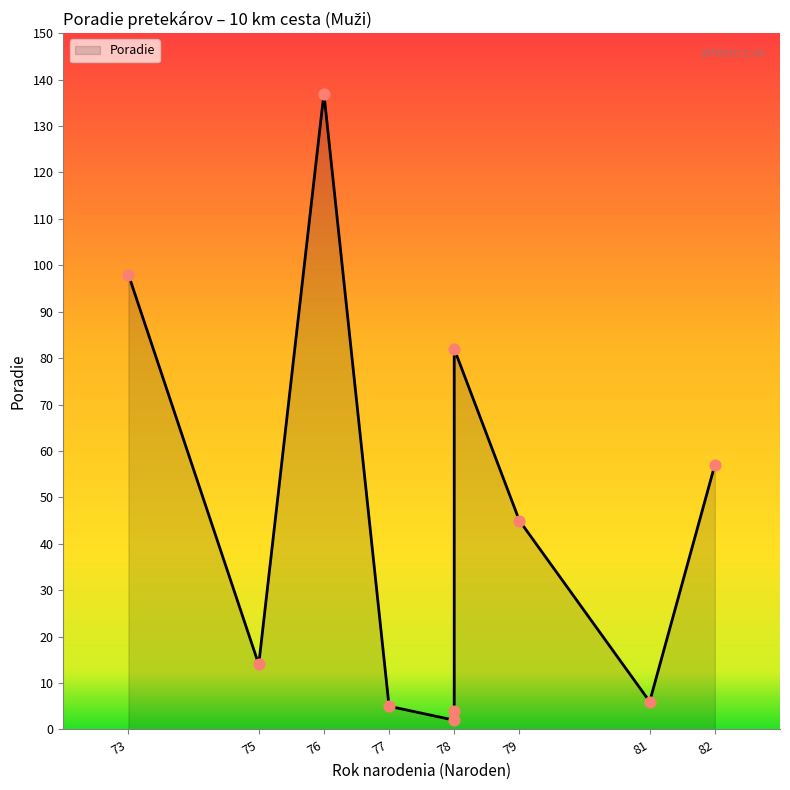

Approximately how many times larger is the value at 82 compared to 76?

0.4